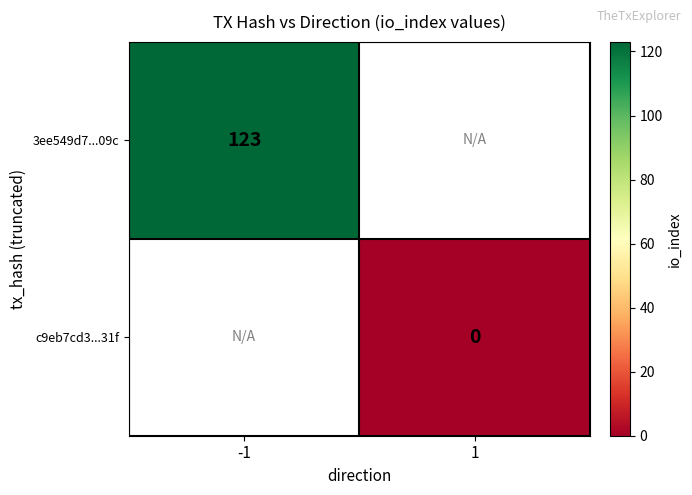

Which label corresponds to the smallest value in the chart?

1